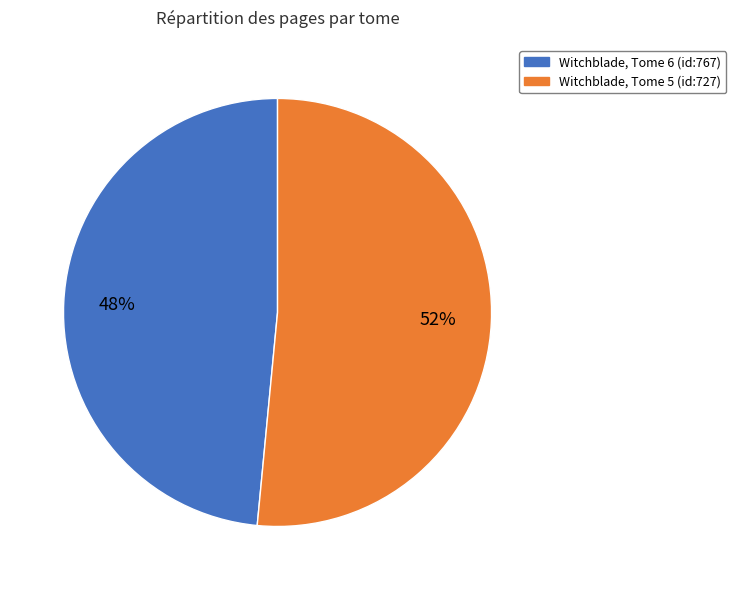

What is the largest slice in the pie chart?

Witchblade, Tome 5 (id:727)